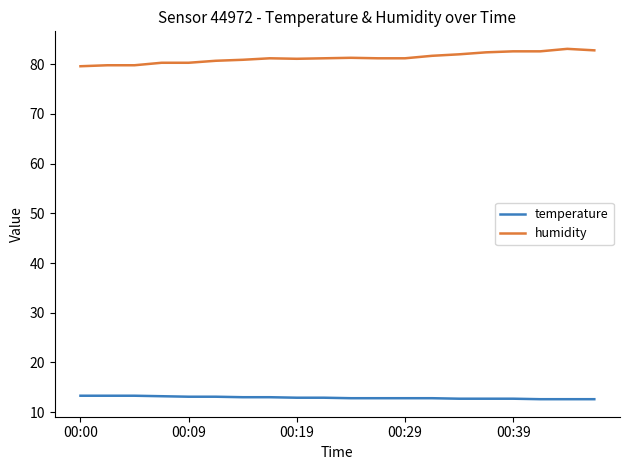

What is the highest value of the temperature series?

13.3